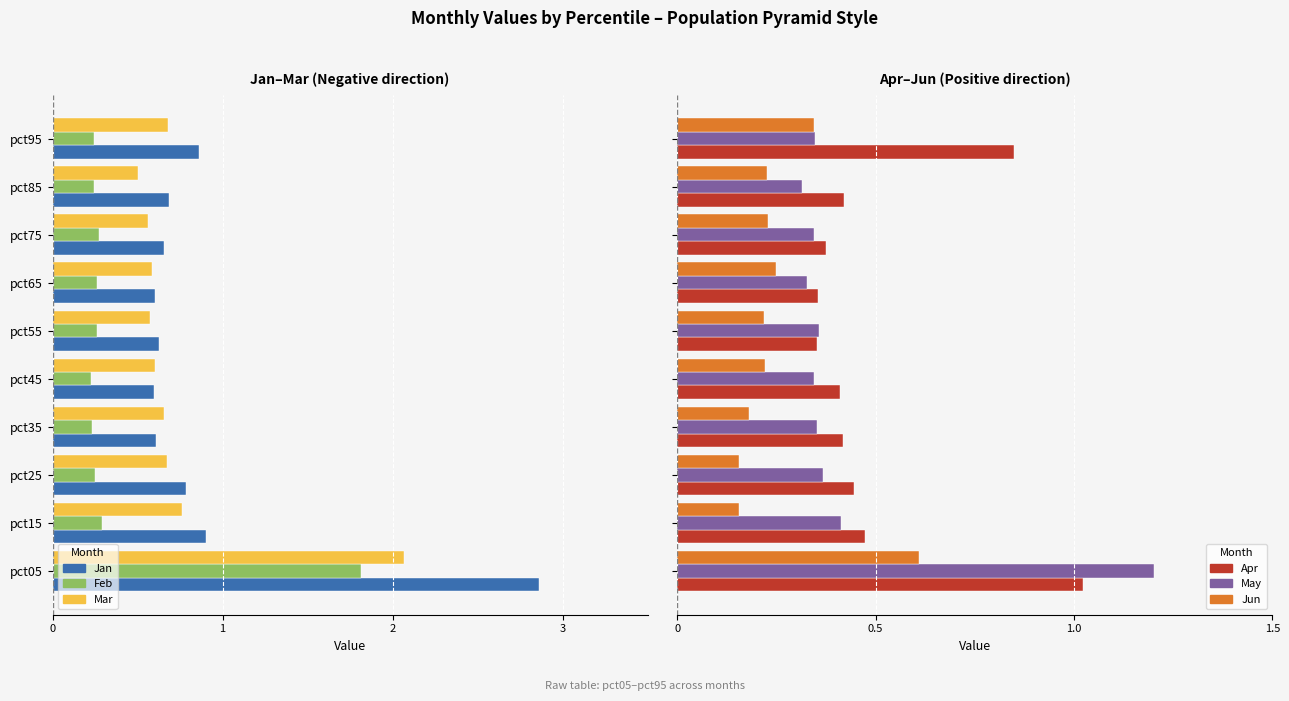

What is the value of the Jan bar at the 7th from the left?

-0.6